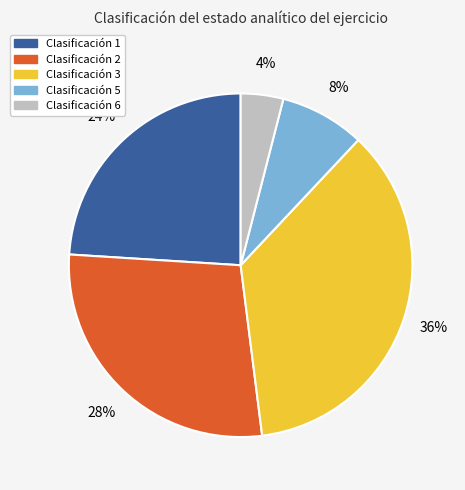

To the nearest percent, what is the difference between the largest and smallest slice percentages?

32%